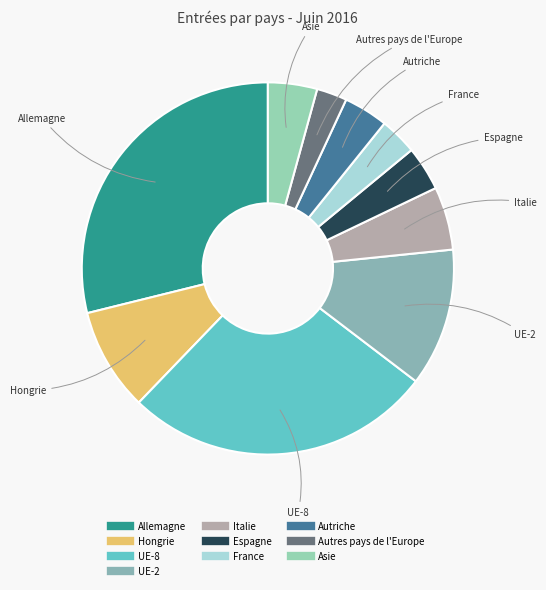

The Hongrie slice represents 21% of the pie. True or false?

False